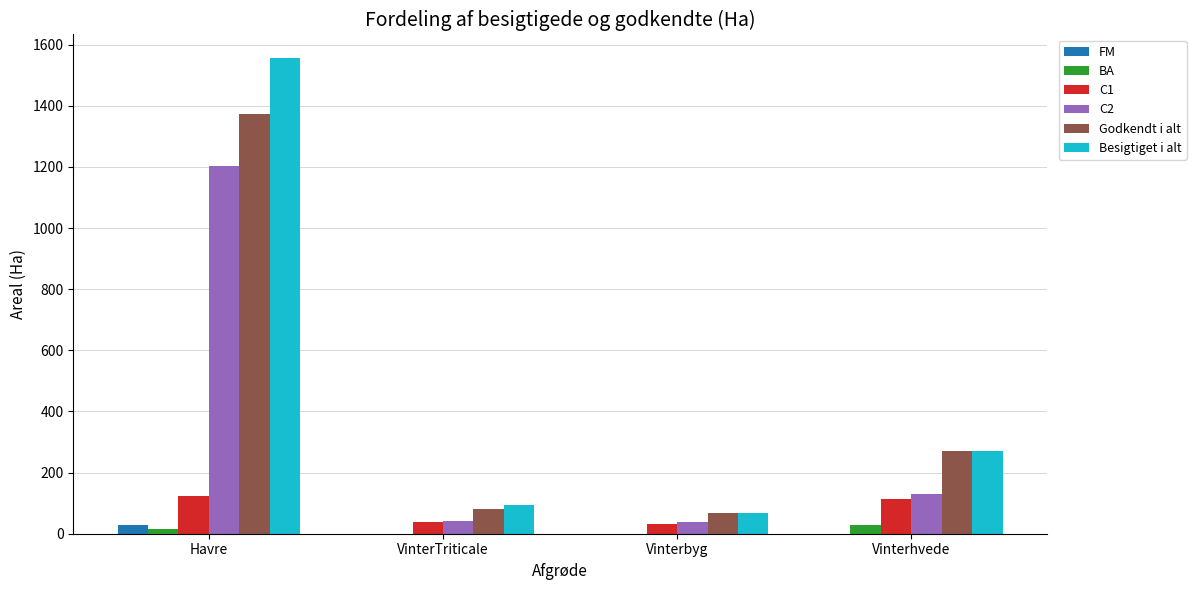

How many categories are shown in the chart?

4